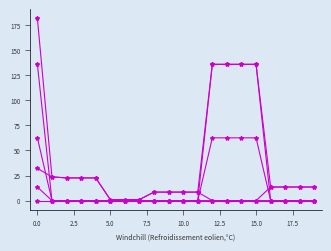

Count the number of categories in the chart.

20